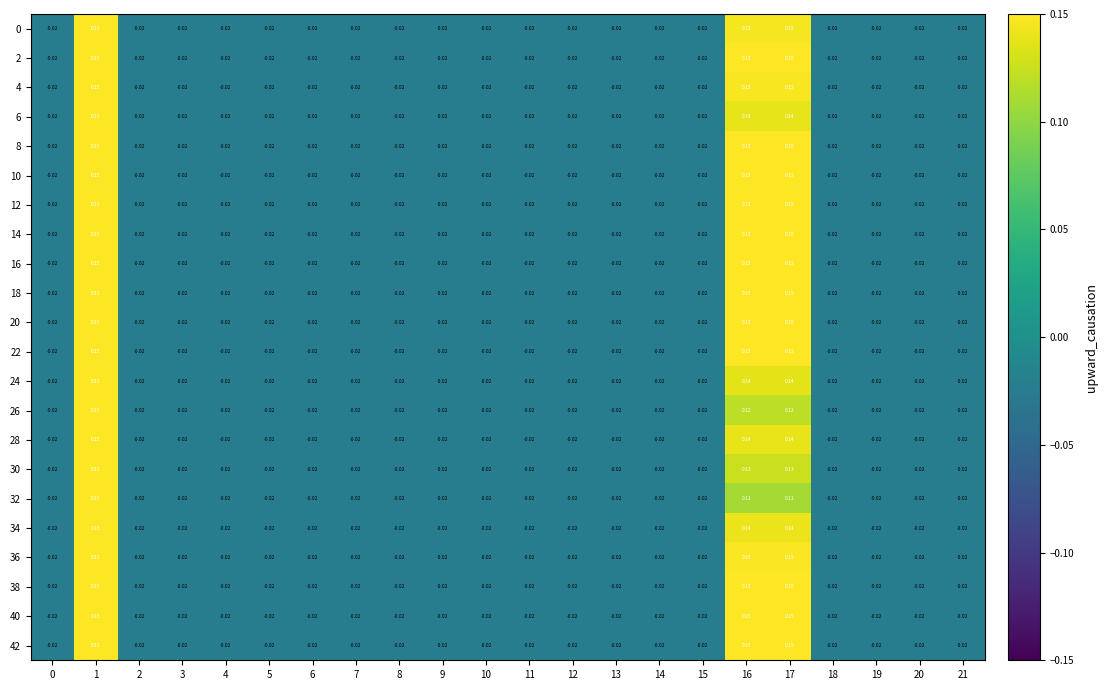

Is the value of 30 at 17 greater than the value of 32 at 17?

Yes